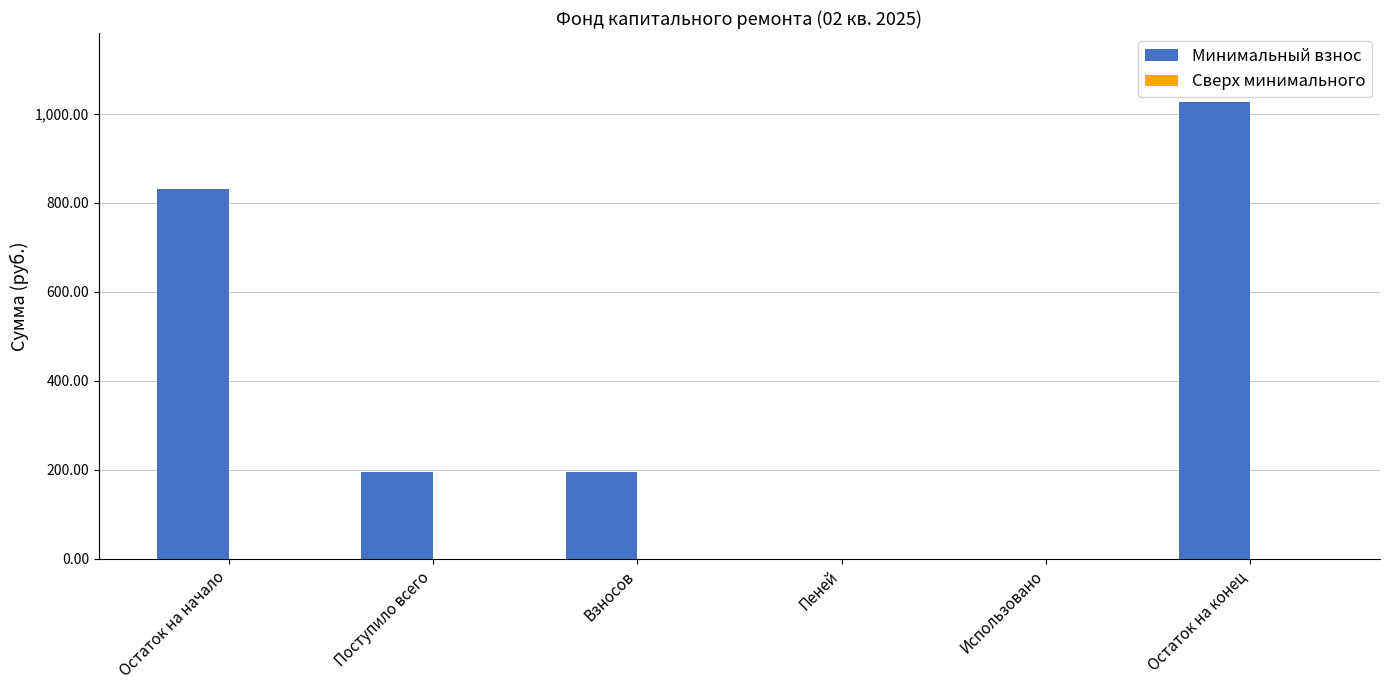

What is the greatest value displayed?

1027.4